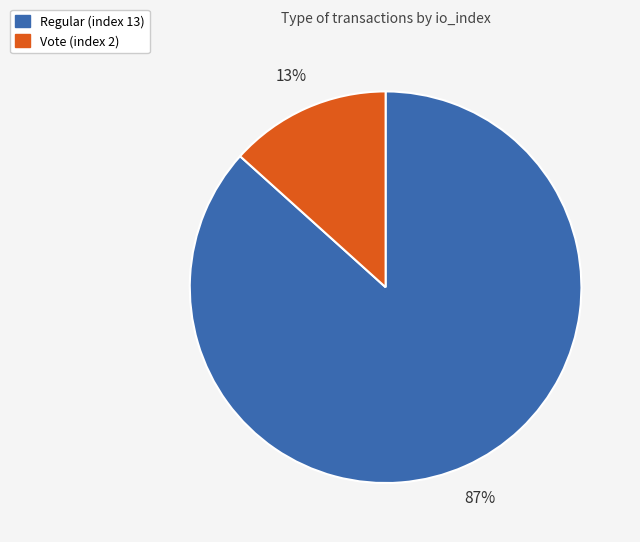

Is the sum of Vote (index 2) and Regular (index 13) greater than half?

Yes